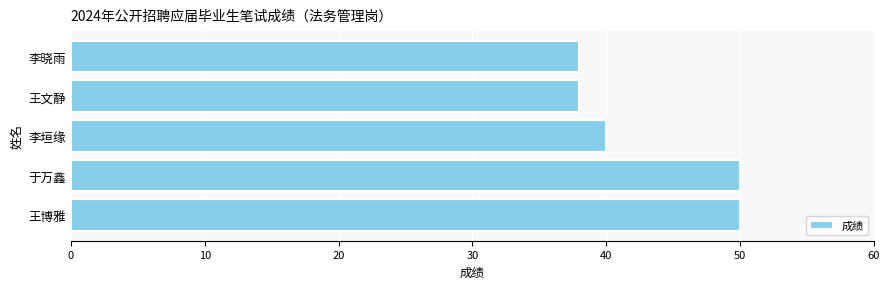

How many series are shown in this chart?

1